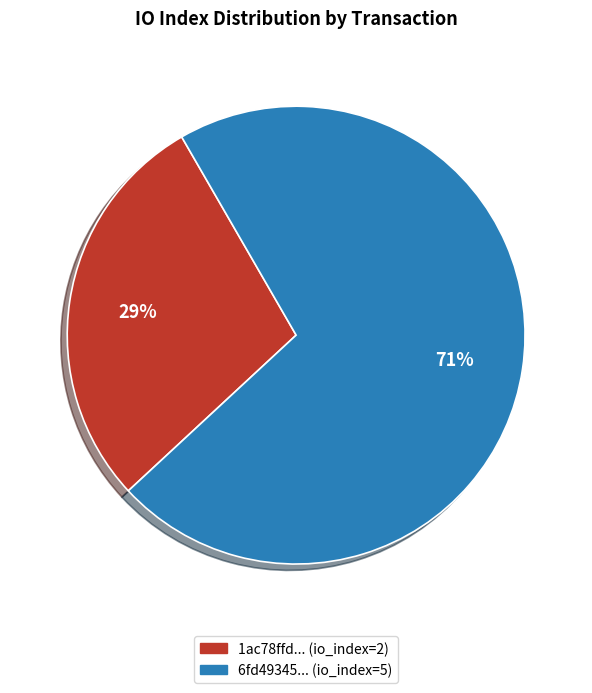

Rank the categories by value from lowest to highest.

1ac78ffd... (io_index=2), 6fd49345... (io_index=5)